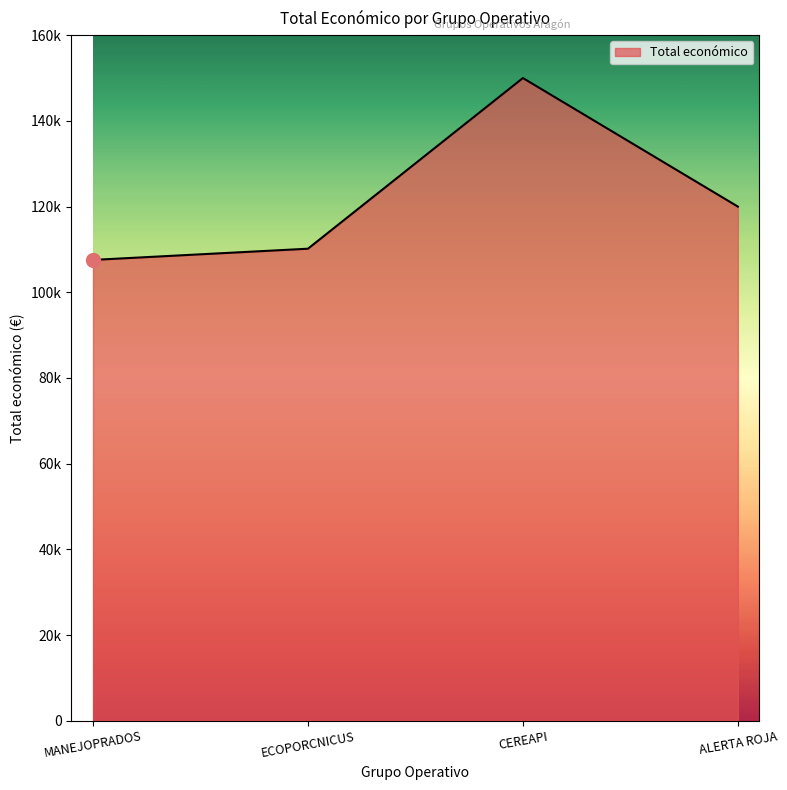

What is the greatest value displayed?

150000